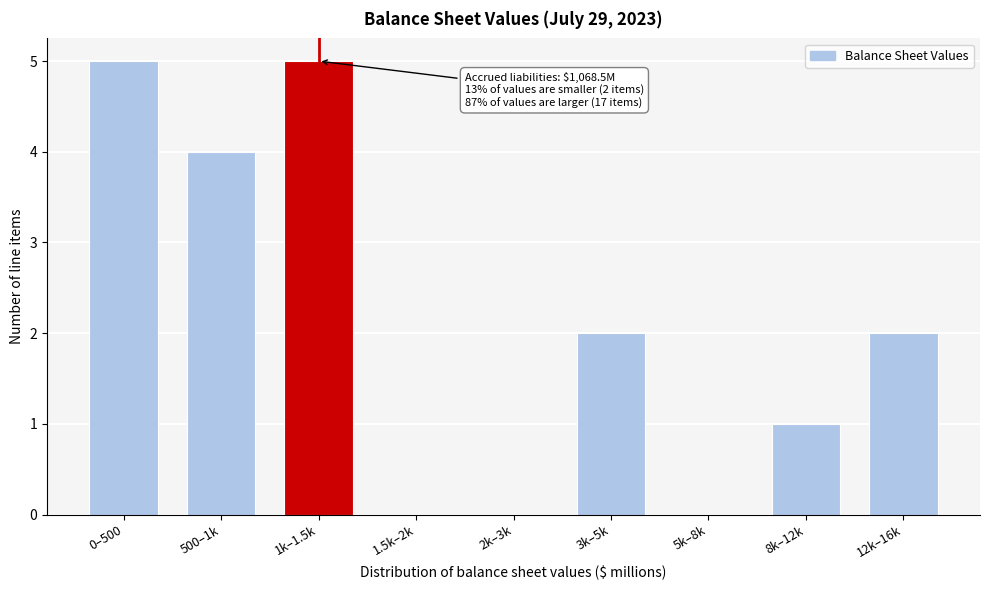

Reading right to left, what are all the values shown in this chart?

12k–16k=2	8k–12k=1	5k–8k=0	3k–5k=2	2k–3k=0	1.5k–2k=0	1k–1.5k=5	500–1k=4	0–500=5